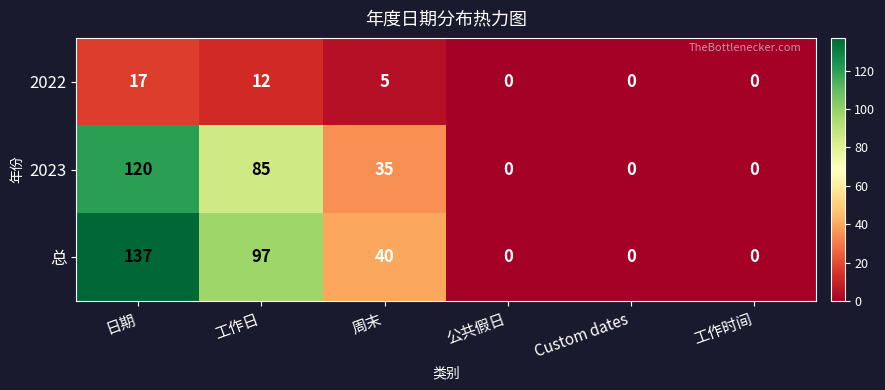

Which series has the largest total across all categories?

总